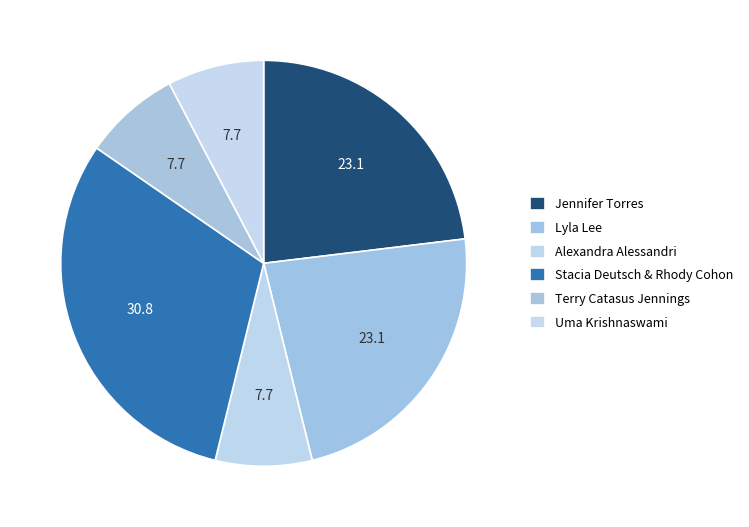

Is Jennifer Torres the majority of the pie?

No